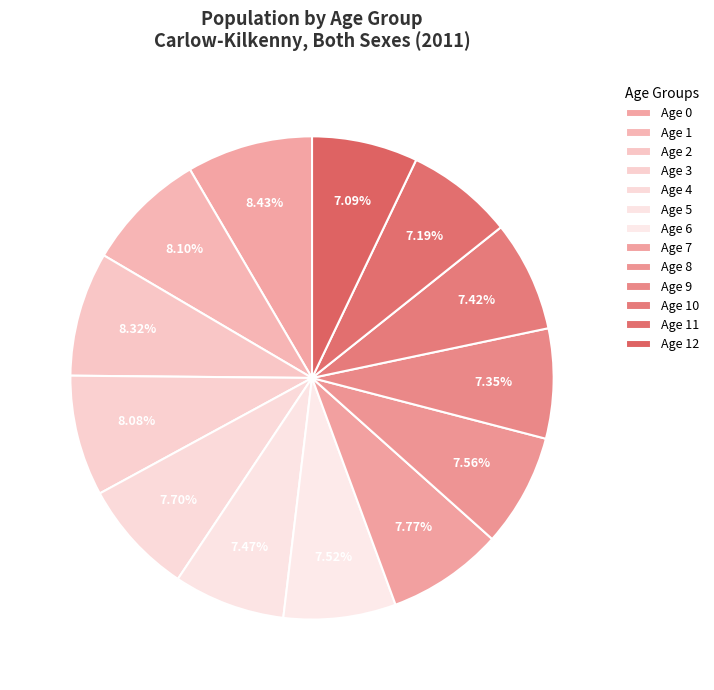

Approximately how many times larger is the value at Age 5 compared to Age 0?

0.9